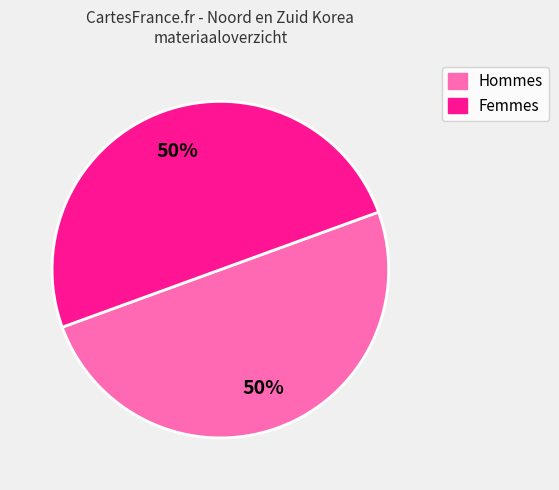

How many slices are in this pie chart?

2